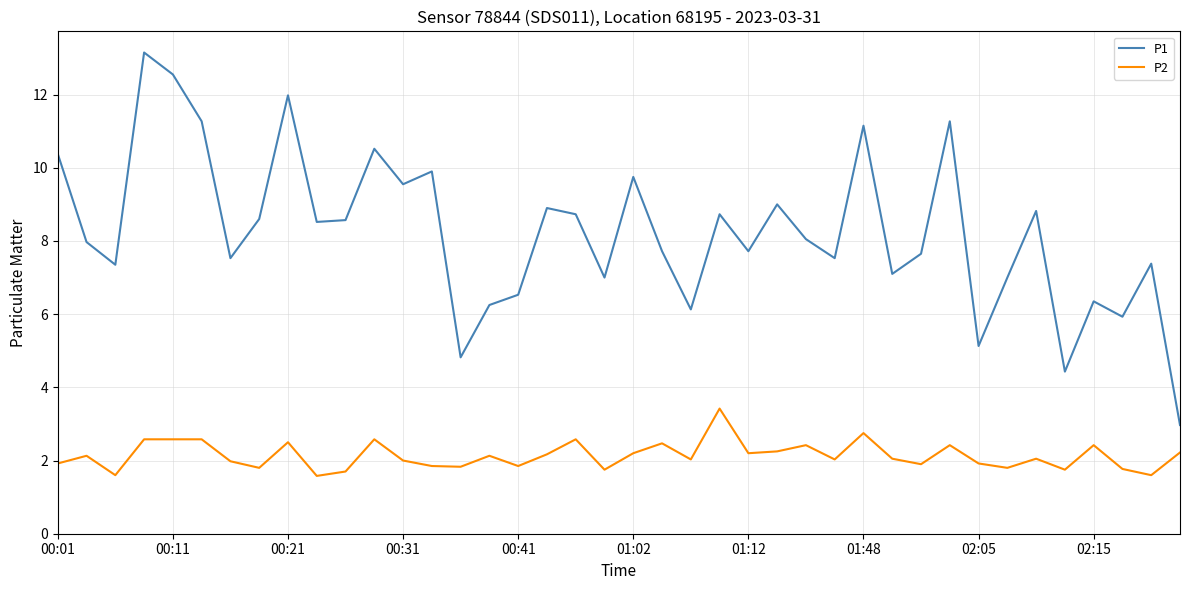

True or false: P1 has more than 0 points higher than both neighbors.

True